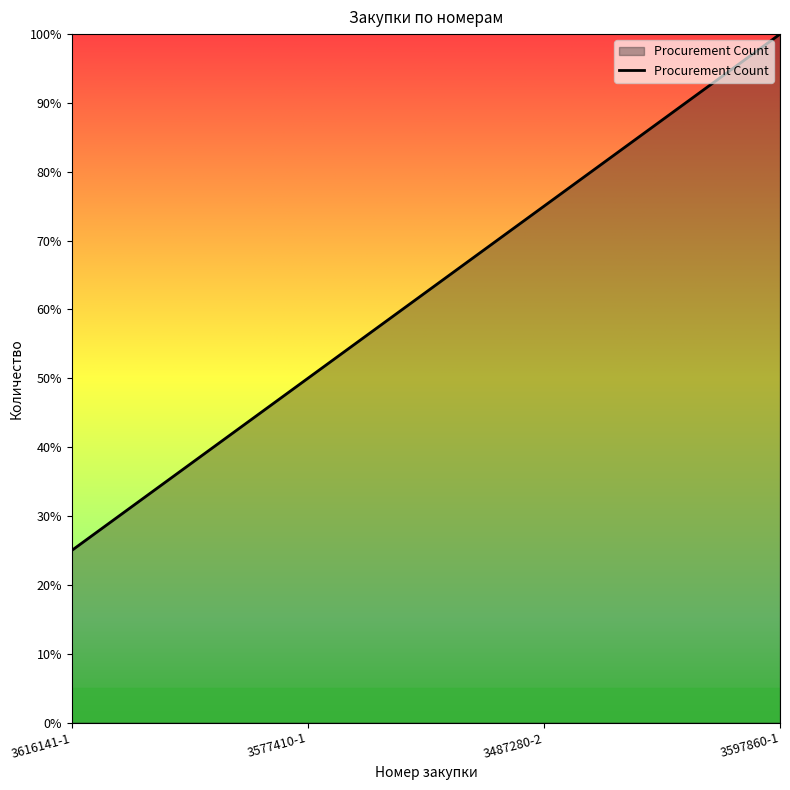

Which category has the lowest value across all series?

3616141-1